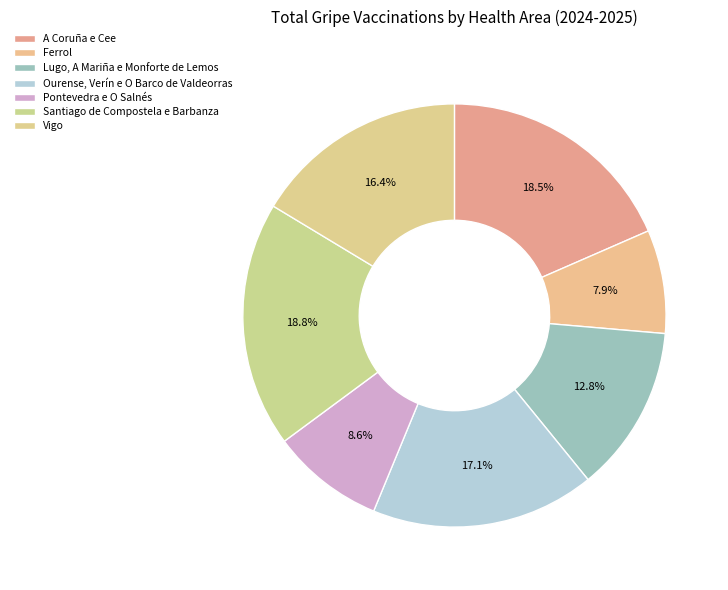

To the nearest percent, what is the combined percentage of Lugo, A Mariña e Monforte de Lemos and Pontevedra e O Salnés?

21%